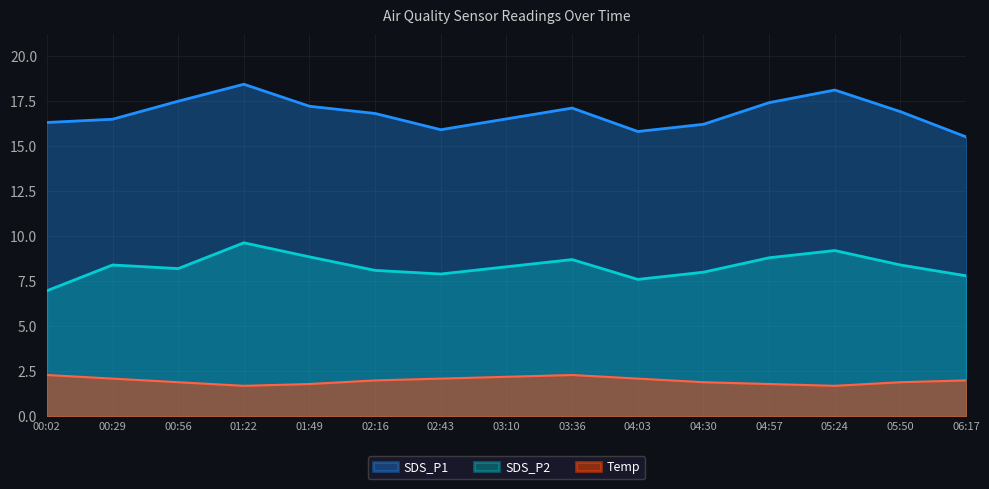

Which series changed the most between 01:49 and 06:17?

SDS_P1